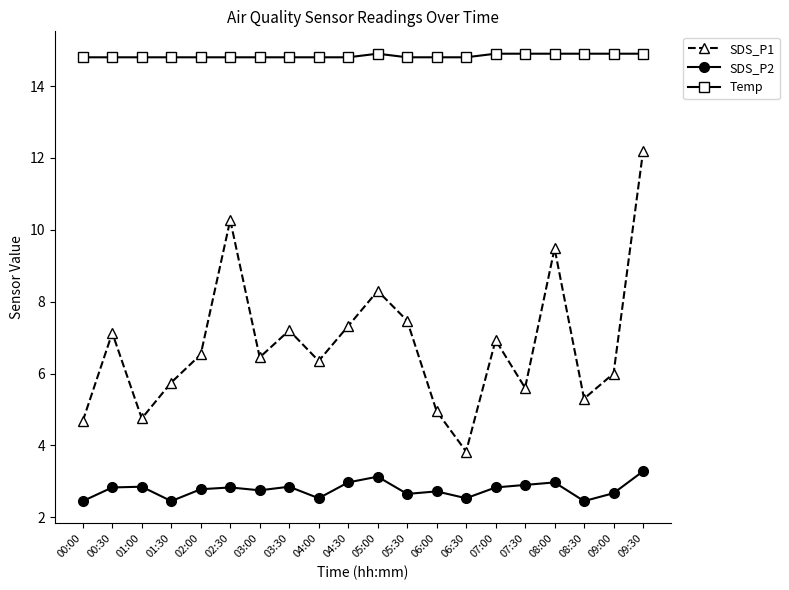

What is the minimum value shown in the chart?

2.5